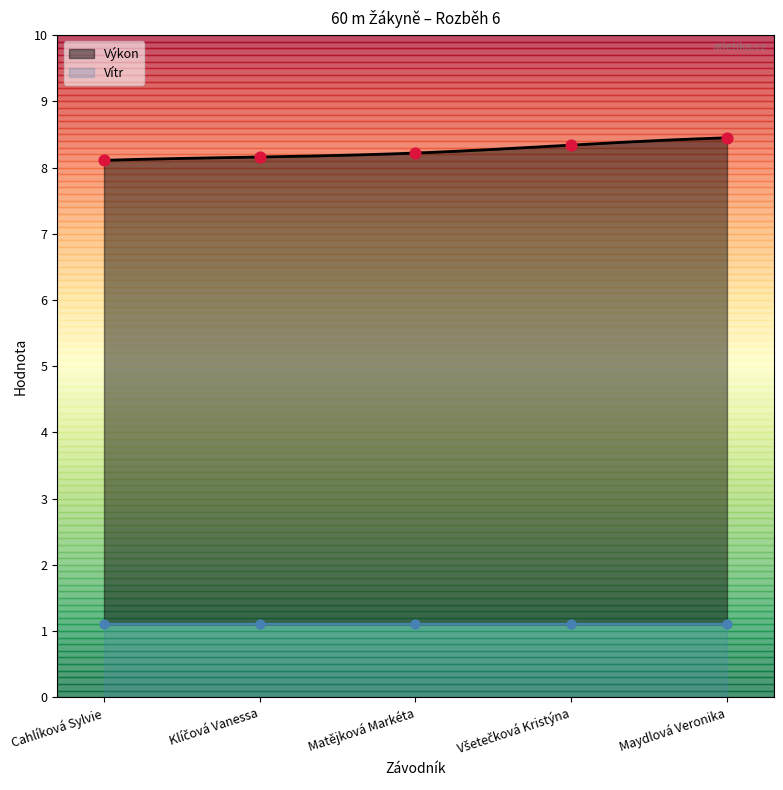

Which has a higher value, Maydlová Veronika or Všetečková Kristýna?

Maydlová Veronika